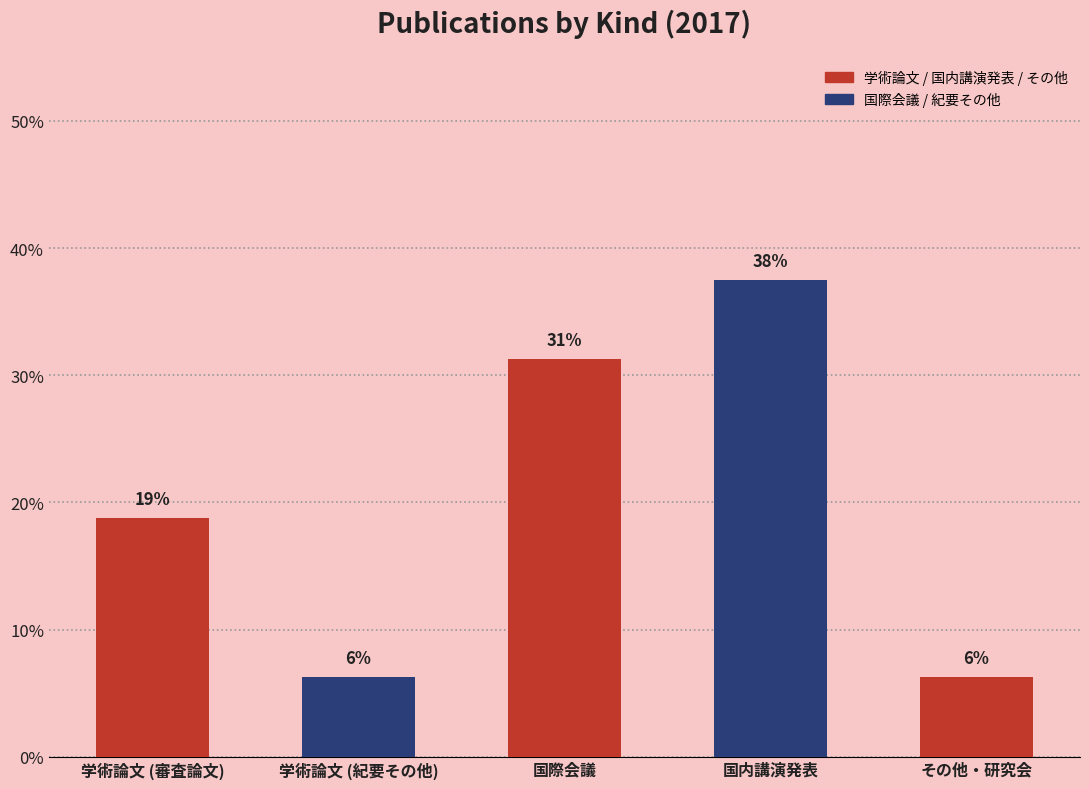

Are the bars grouped side by side (vs. stacked)?

No